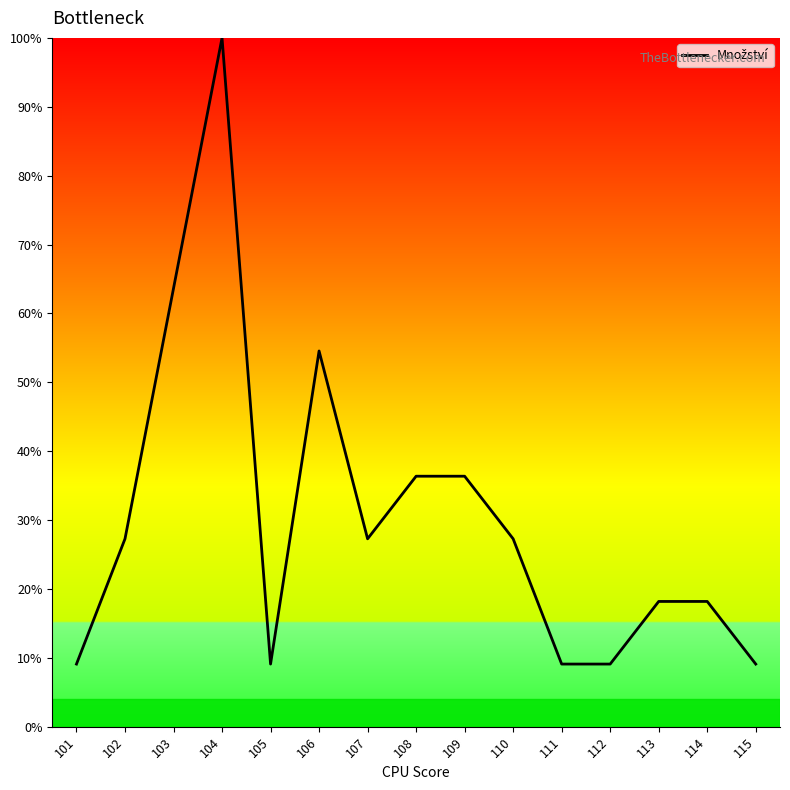

Between 109 and 107, which is larger?

109